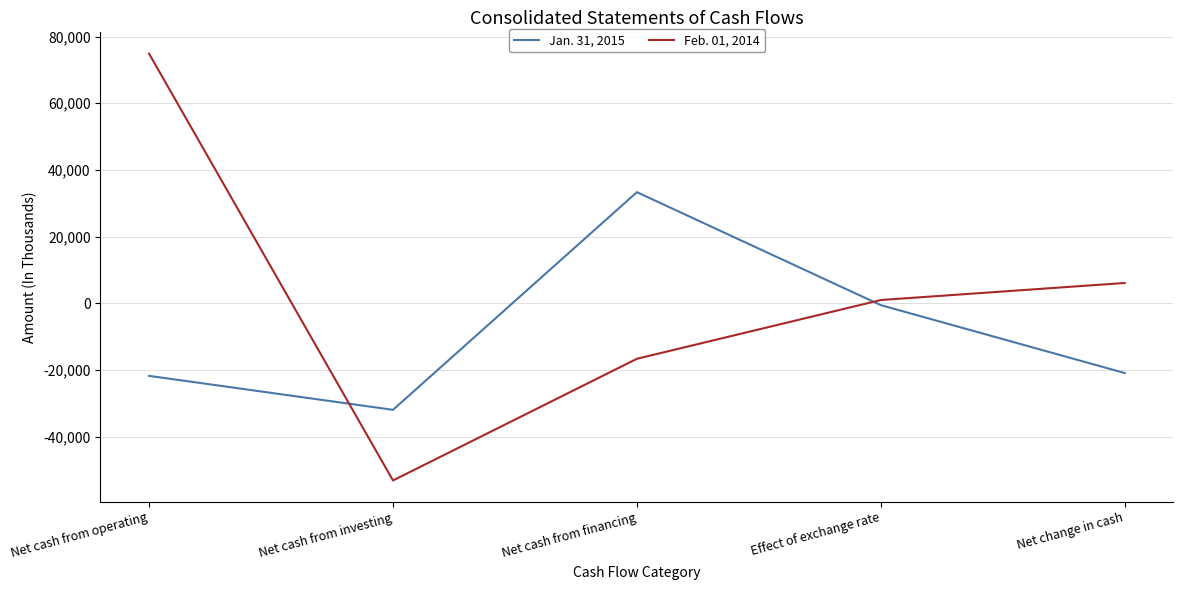

The value of Jan. 31, 2015 at Net cash from operating is -21758. True or false?

True